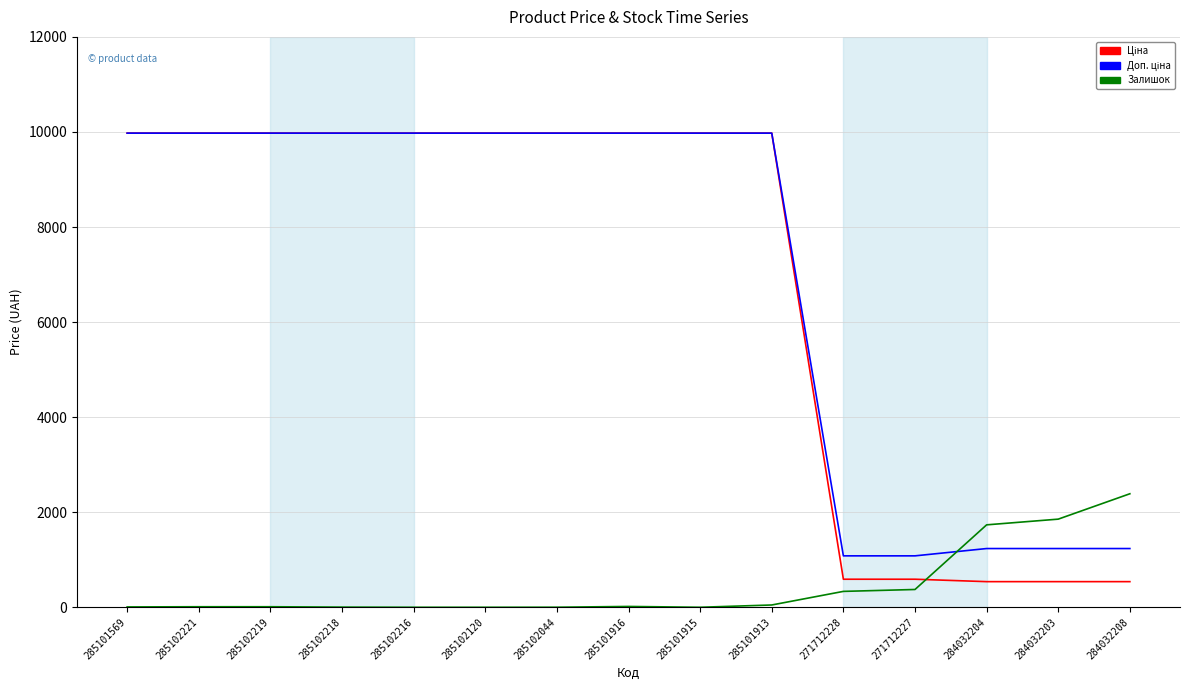

What is the total value across all series at 285102120?

19950.0